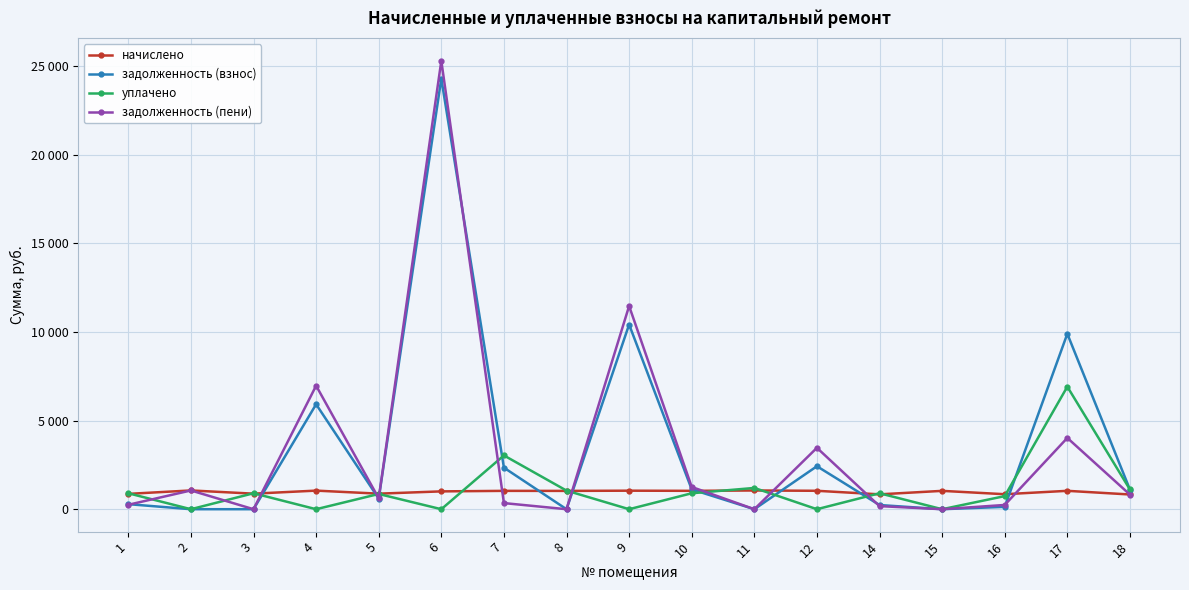

Does the chart have visible grid lines?

Yes